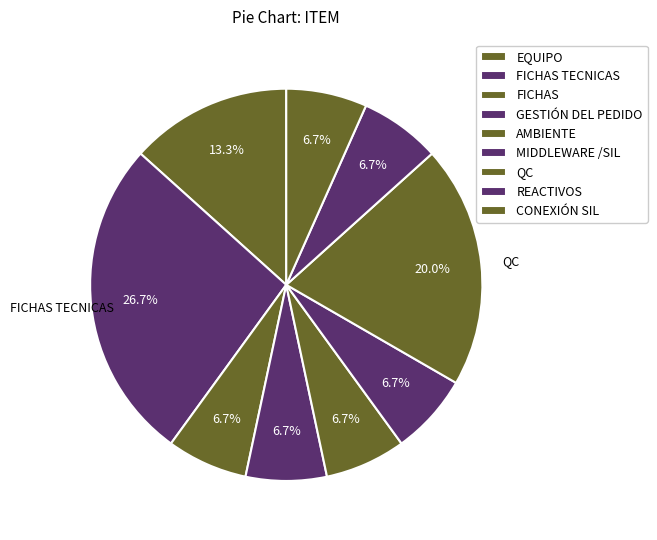

How many slices are in this pie chart?

9